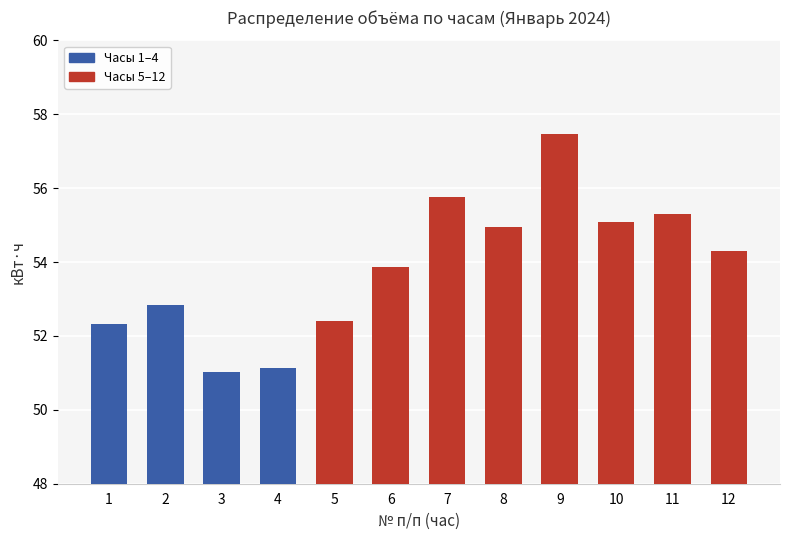

Are the bars horizontal?

No